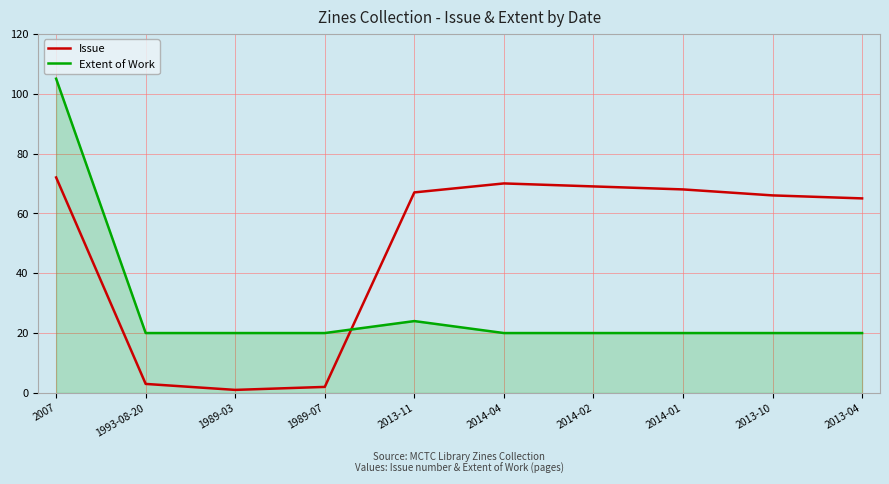

Where is Extent of Work nearest to the value 62?

2013-11